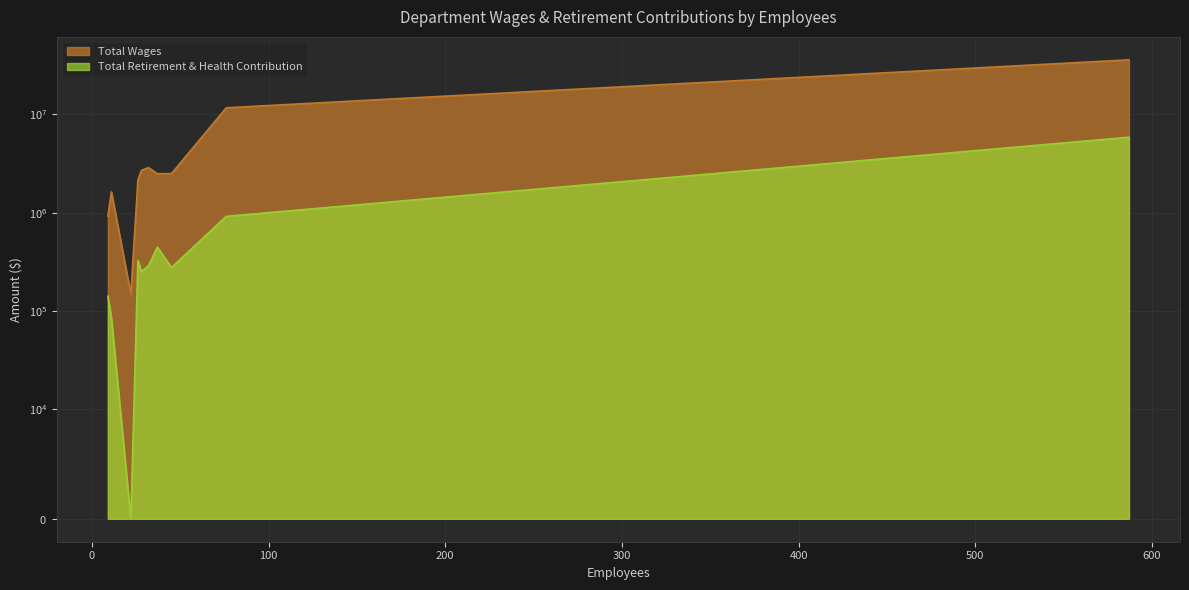

Which series changed the most between Judges Retirement System Member and Administration?

Total Wages